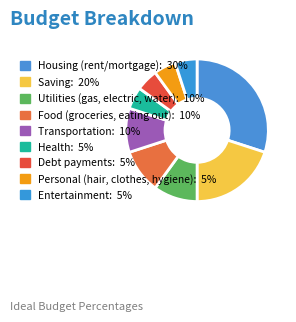

Is it true that Utilities (gas, electric, water) is 10% of the pie?

True